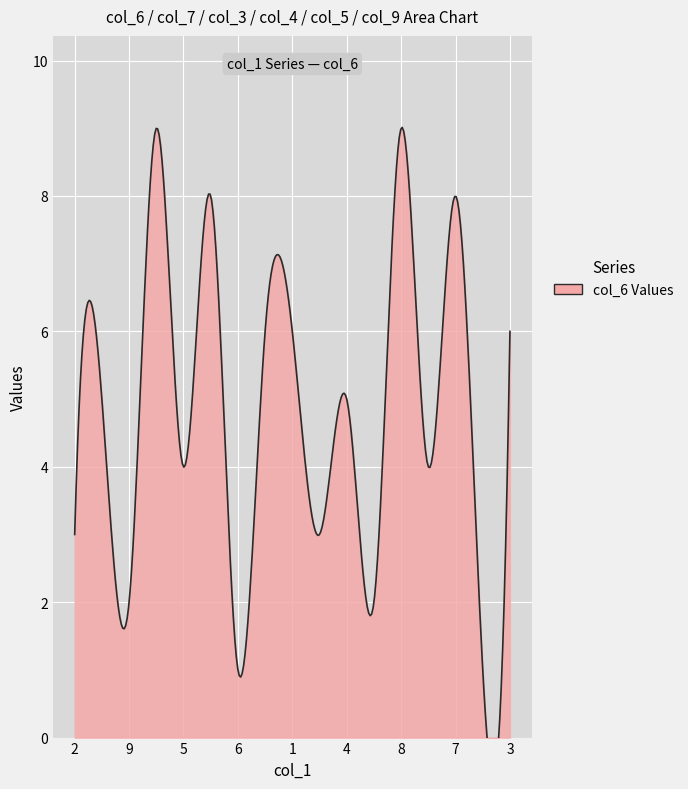

At which category does col_5 reach its first local peak?

4